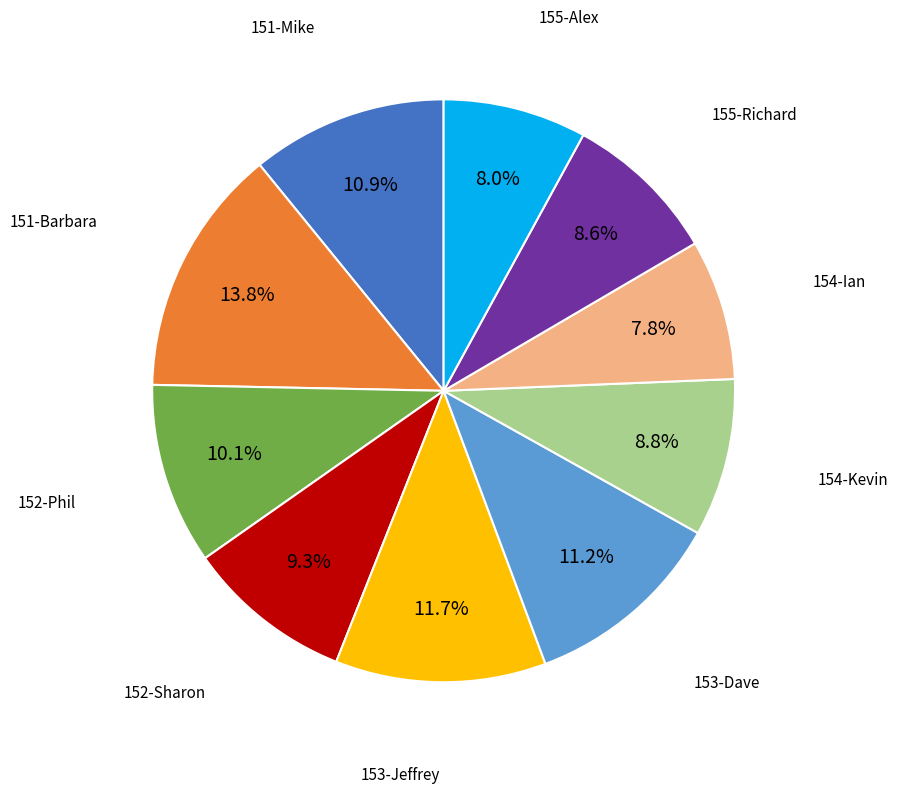

To the nearest percent, what is the difference between the largest and smallest slice percentages?

6%